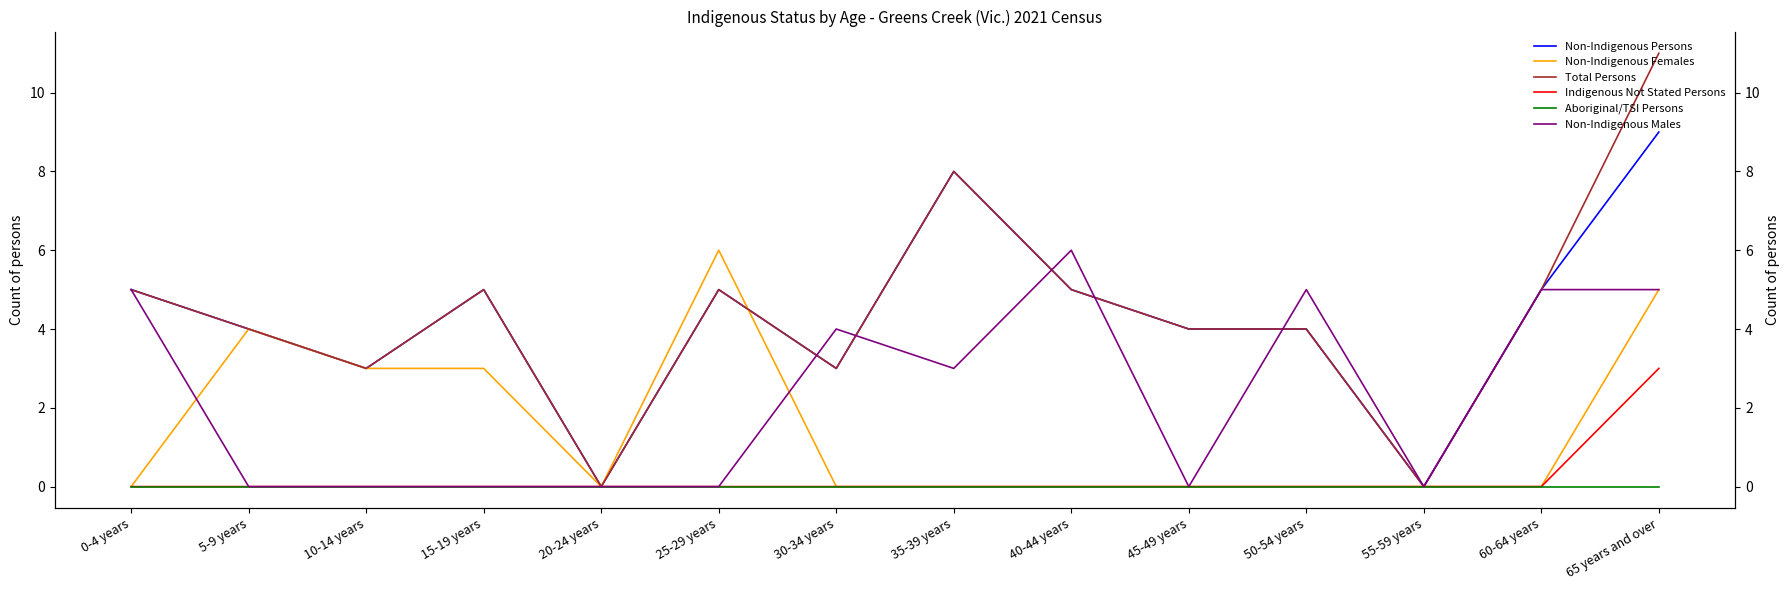

True or false: Indigenous Not Stated Persons has more than 0 interior local peaks.

False